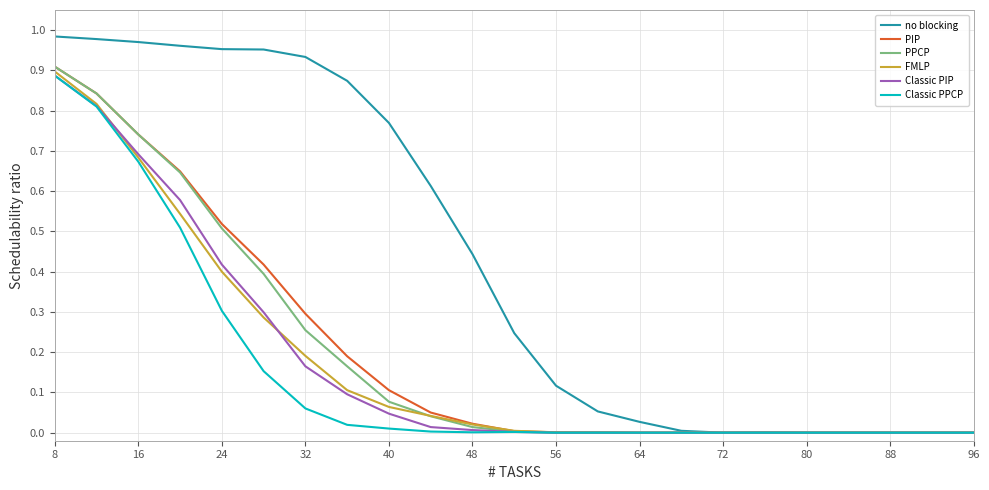

Which series has the largest total across all categories?

no blocking